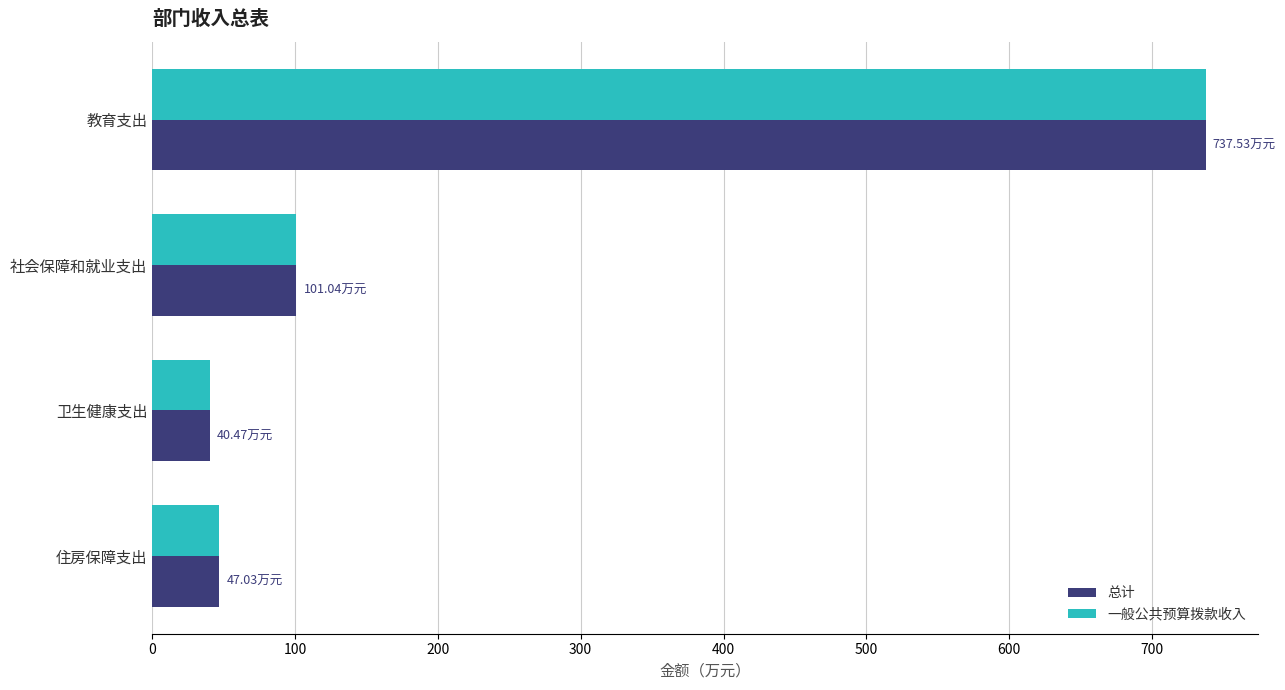

What is the difference between the maximum and second lowest values in the 总计 series?

690.5